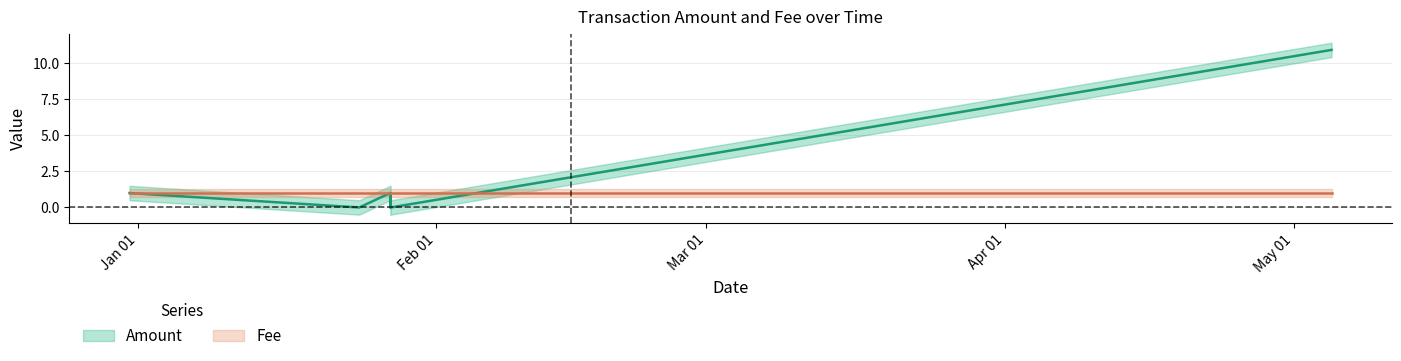

Rank the categories by value from highest to lowest.

2018-05-04 22:16:08, 2017-12-31 03:10:19, 2018-01-27 04:42:26, 2018-01-27 05:43:04, 2018-01-23 23:34:08, 2018-01-27 04:45:45, 2018-01-27 05:49:53